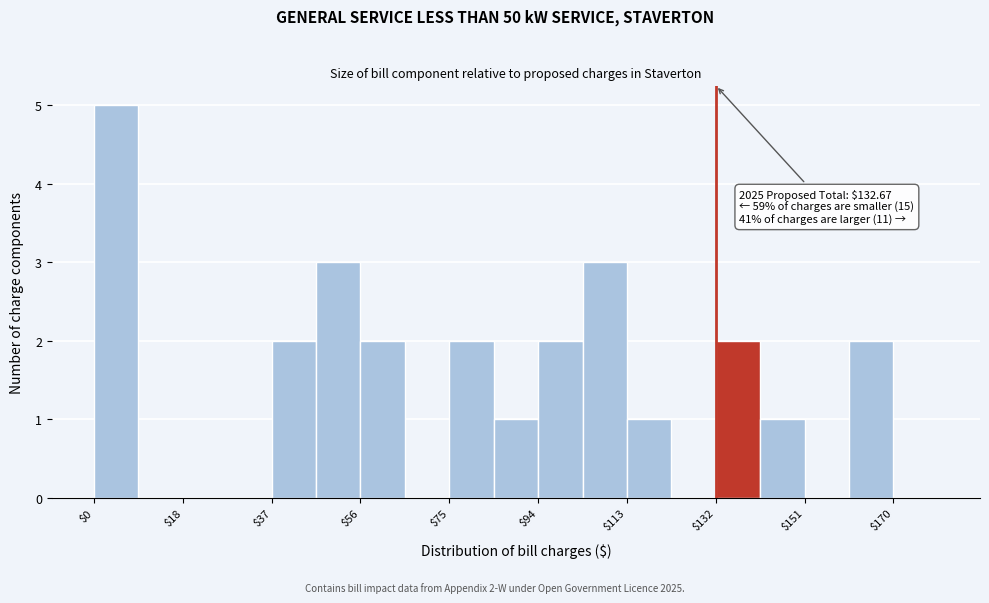

Which range on the x-axis has the tallest bar?

0 to 10